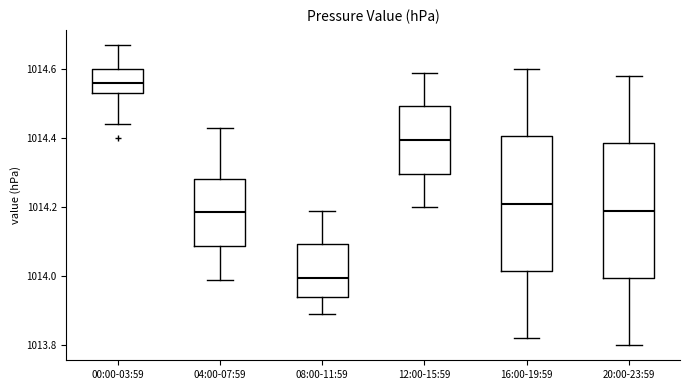

Reading left to right, transcribe this box plot: for each box, give where its median line is, the range the box spans, and where its two whiskers end, as read against the y-axis. The values are not printed on the chart, so give them approximately, as read against the axis.

00:00-03:59: median 1014.56, box 1014.54 to 1014.60, whiskers 1014.44 to 1014.68
04:00-07:59: median 1014.18, box 1014.08 to 1014.28, whiskers 1014.00 to 1014.44
08:00-11:59: median 1014.00, box 1013.94 to 1014.10, whiskers 1013.90 to 1014.20
12:00-15:59: median 1014.40, box 1014.30 to 1014.50, whiskers 1014.20 to 1014.60
16:00-19:59: median 1014.22, box 1014.02 to 1014.40, whiskers 1013.82 to 1014.60
20:00-23:59: median 1014.20, box 1014.00 to 1014.38, whiskers 1013.80 to 1014.58